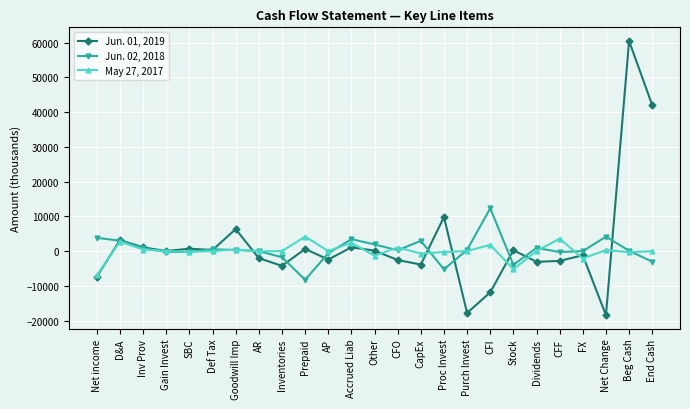

Read the Jun. 02, 2018 value at Goodwill Imp.

319